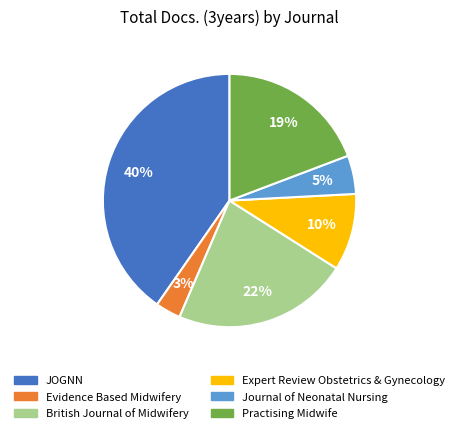

Which category has the biggest portion of the pie?

JOGNN